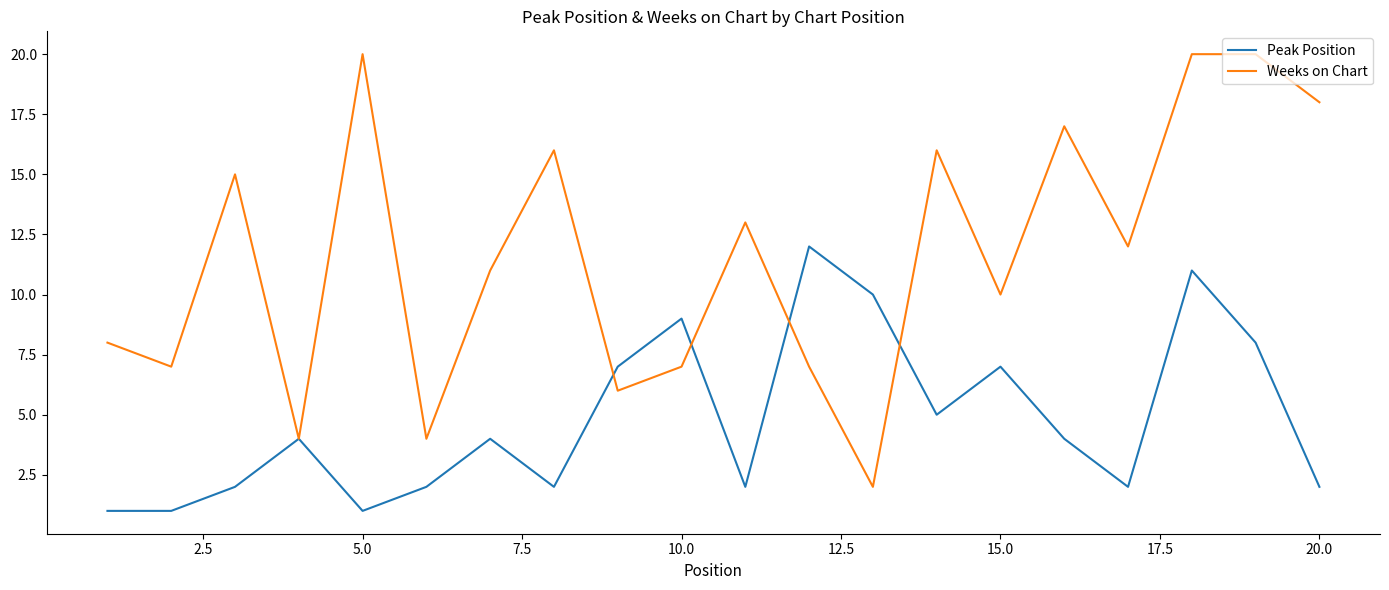

Which series has the widest spread of values?

Weeks on Chart